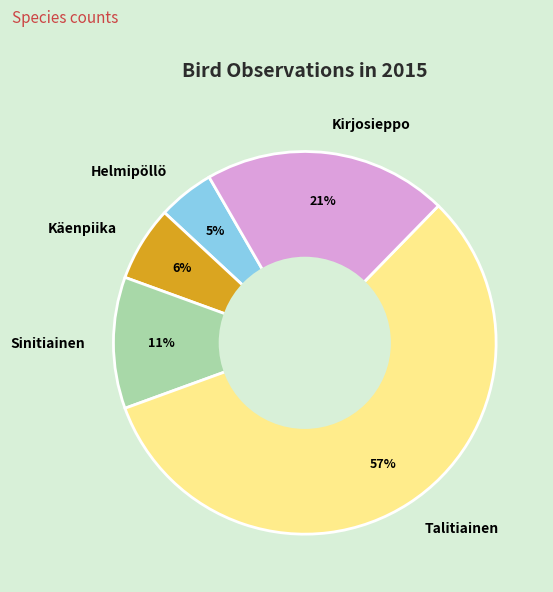

Which slice represents more than half of the pie?

Talitiainen